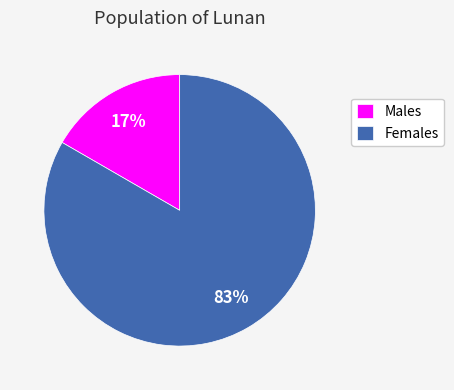

Is the sum of Males and Females greater than half?

Yes